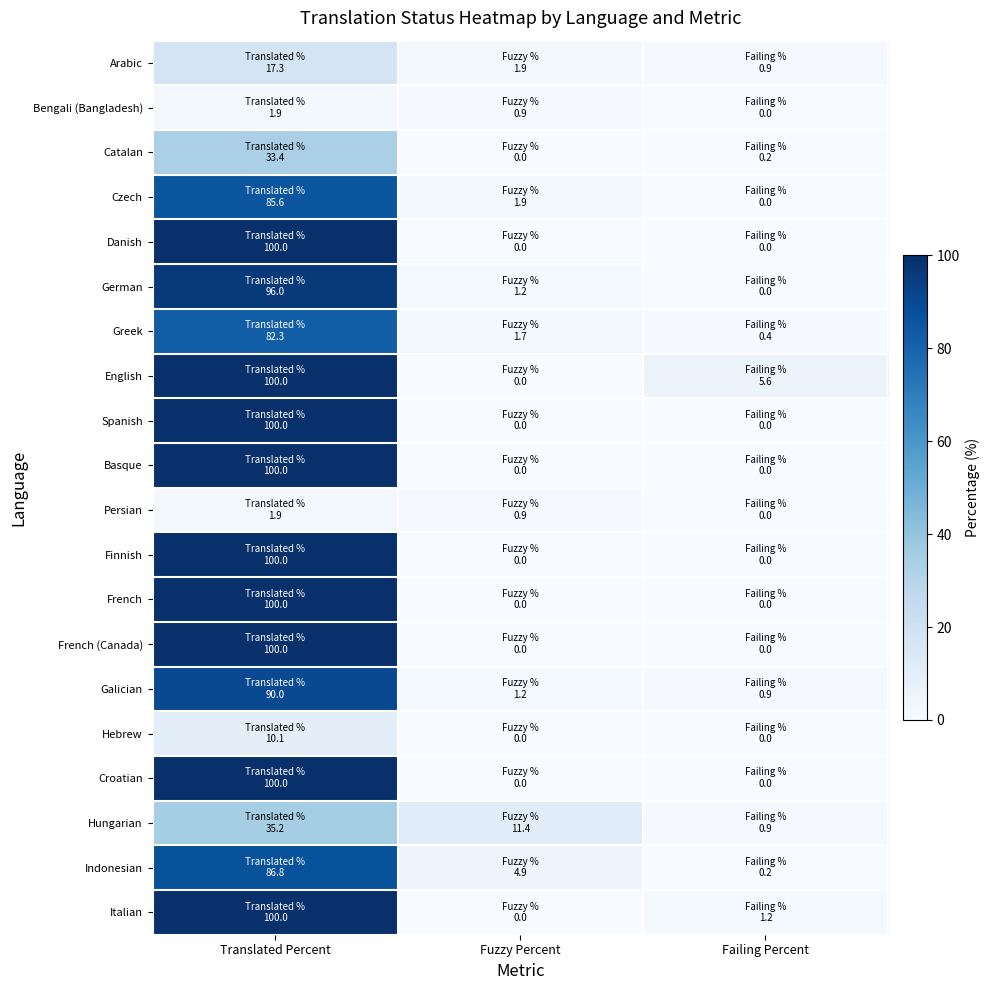

Which has a higher value, Failing Percent or Fuzzy Percent?

Fuzzy Percent